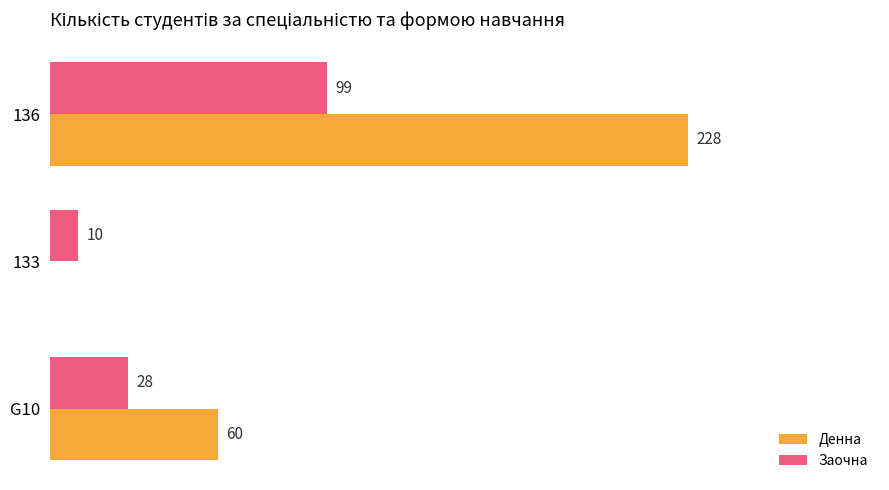

Where is Денна nearest to the value 114?

G10